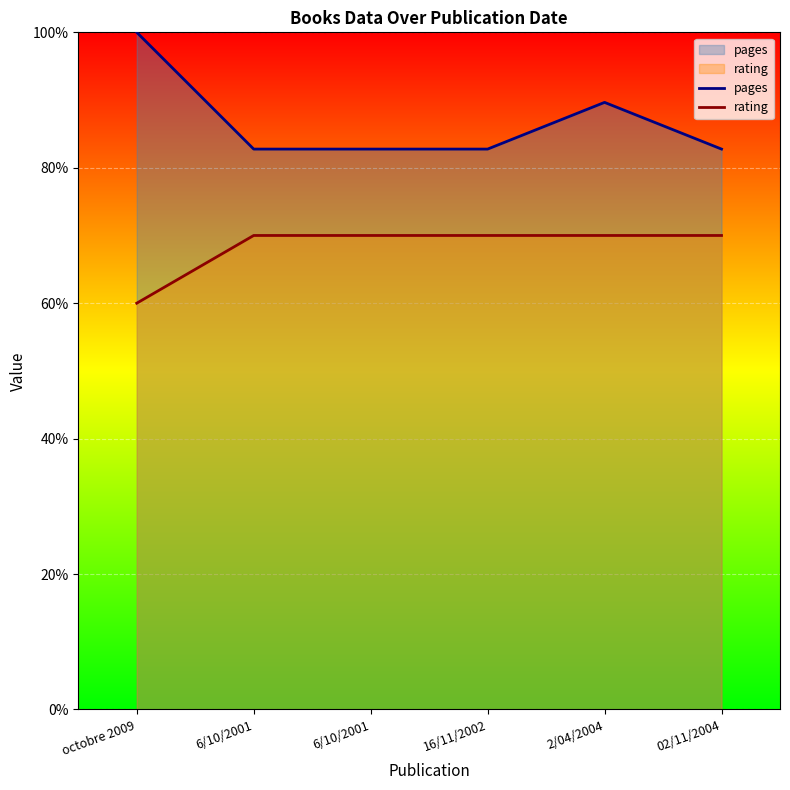

Does the chart display data point markers on the line(s)?

No